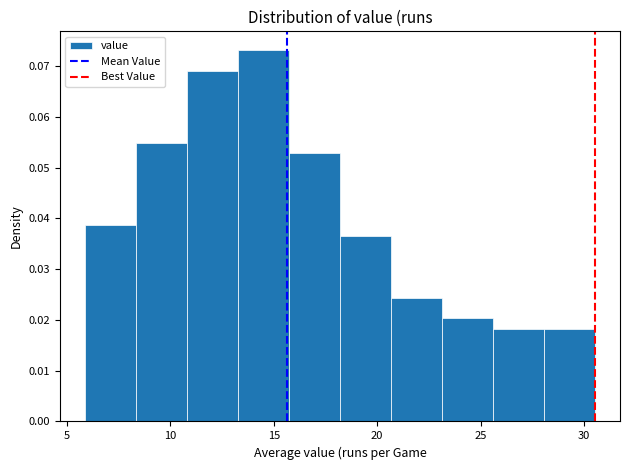

Which range on the x-axis has the tallest bar?

13.5 to 15.5